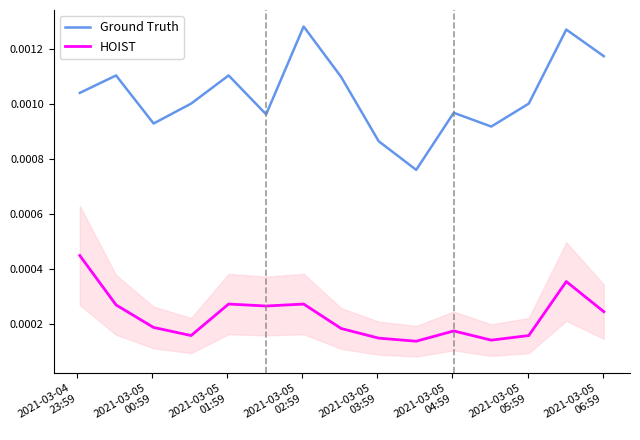

True or false: Ground Truth and HOIST cross at least once.

False